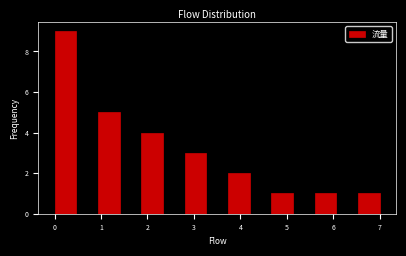

Reading left to right, list every bar in this chart as the range it spans on the x-axis followed by its height. Neither the bar edges nor the heights are printed on the chart, so give them approximately, as read against the axes.

0.0 to 0.5: 9
0.5 to 0.9: 0
0.9 to 1.4: 5
1.4 to 1.9: 0
1.9 to 2.3: 4
2.3 to 2.8: 0
2.8 to 3.3: 3
3.3 to 3.7: 0
3.7 to 4.2: 2
4.2 to 4.7: 0
4.7 to 5.1: 1
5.1 to 5.6: 0
5.6 to 6.1: 1
6.1 to 6.5: 0
6.5 to 7.0: 1